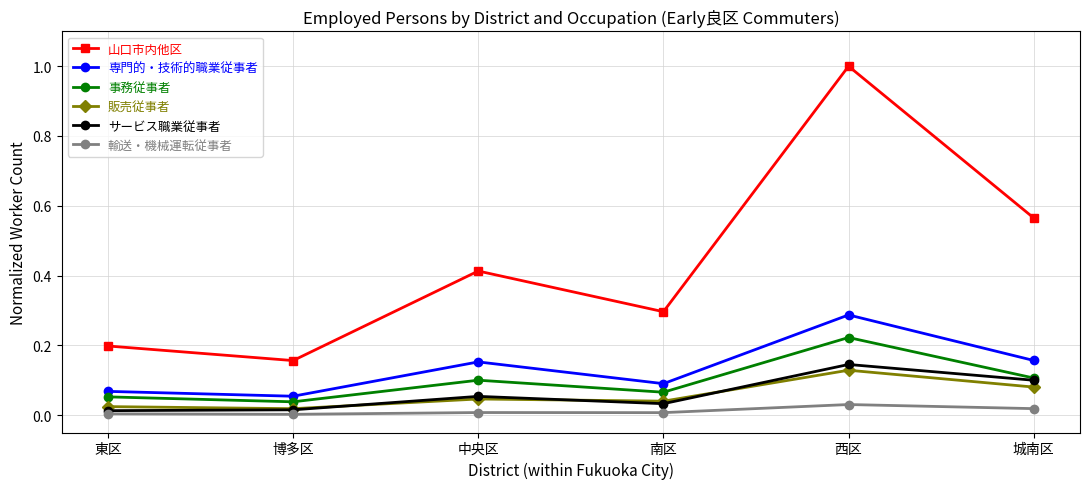

How many interior local peaks does the 山口市内他区 series have?

2